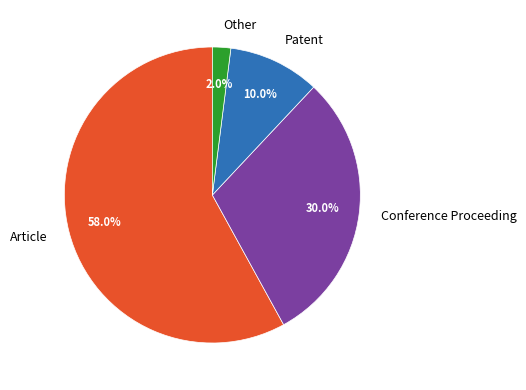

Which category has the smallest portion of the pie?

Other